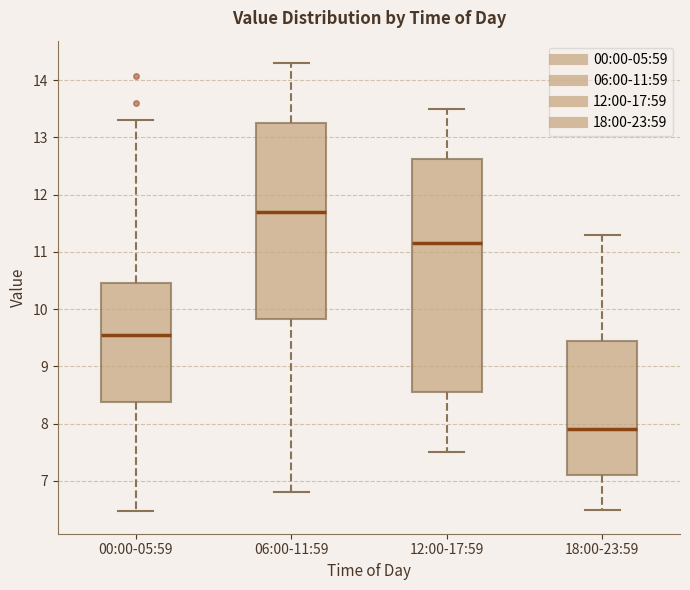

Which box's median line is the lowest?

18:00-23:59